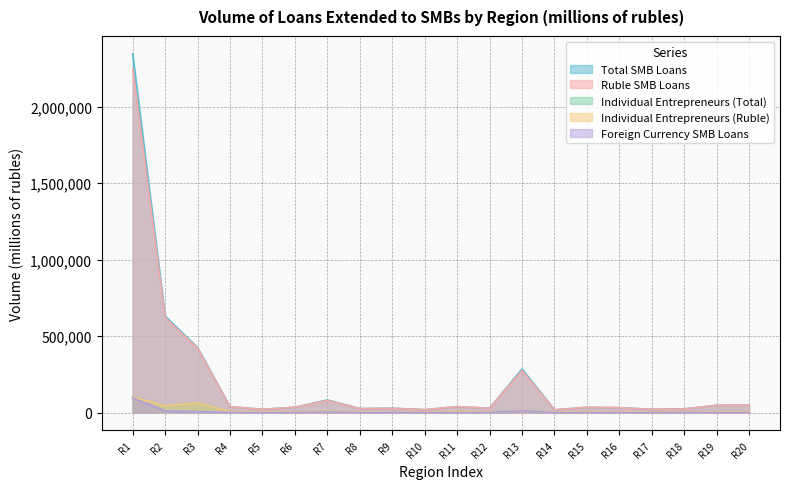

Between R1 and R12, which series saw the biggest shift?

Total SMB Loans